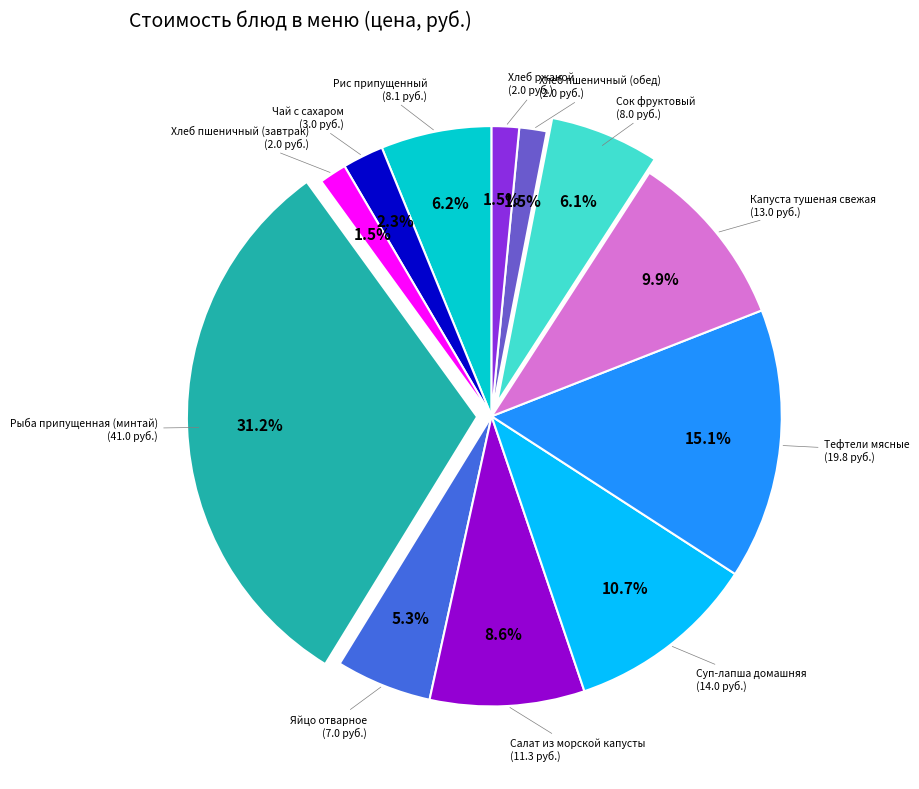

Does any single category account for the majority?

No